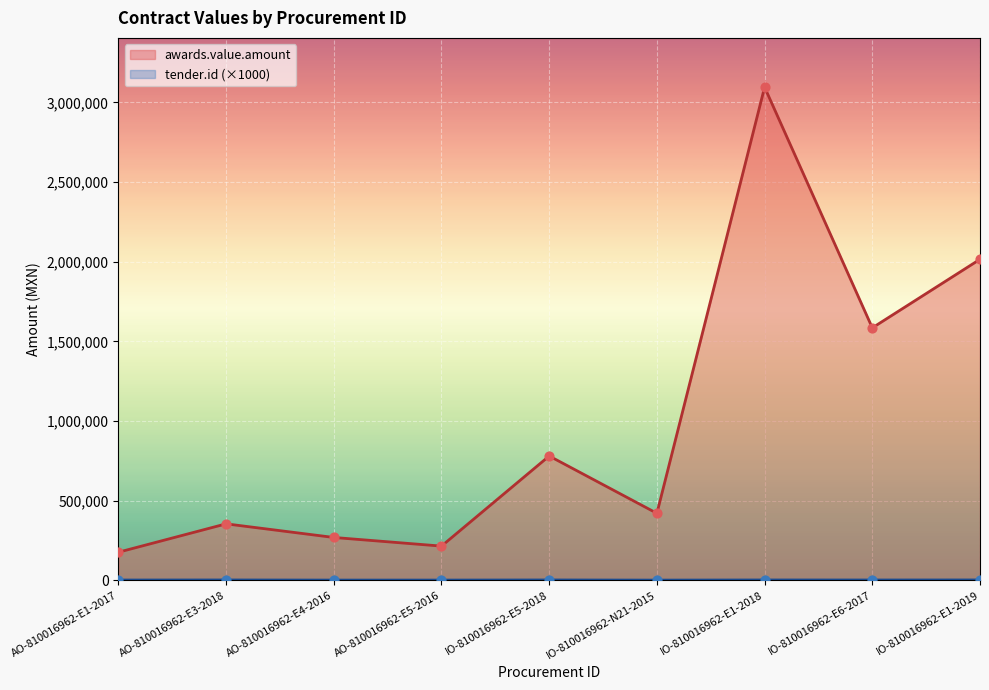

Is the value of awards.value.amount at IO-810016962-E5-2018 greater than the value of tender.id at IO-810016962-E5-2018?

Yes